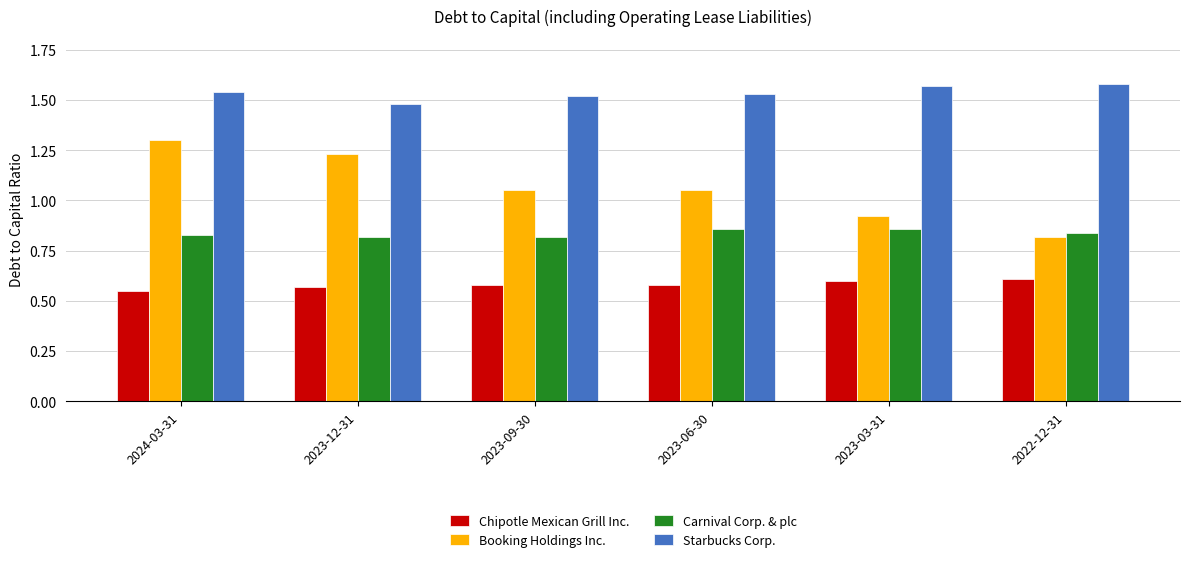

Rank the series at 2023-03-31 from lowest to highest value.

Chipotle Mexican Grill Inc., Carnival Corp. & plc, Booking Holdings Inc., Starbucks Corp.